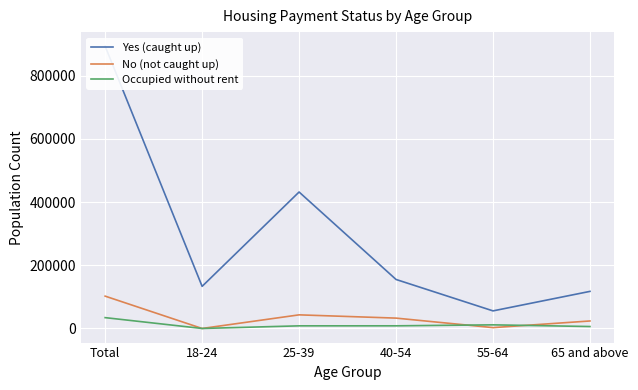

What position from the right is 18-24?

5